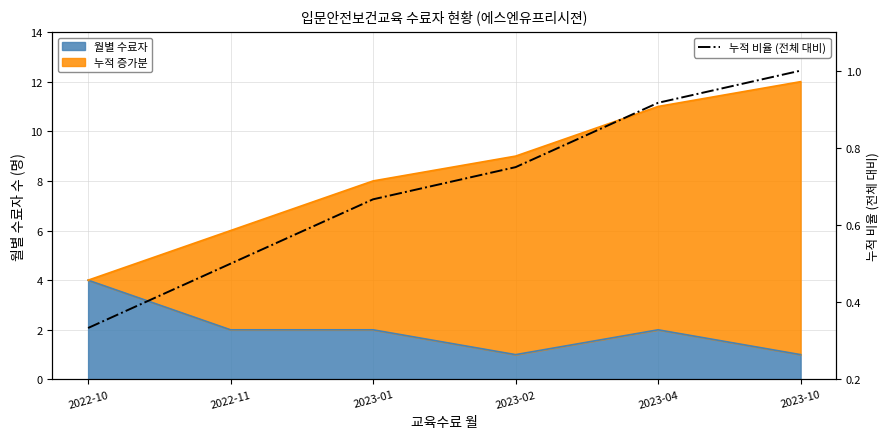

What is the change in value from 2023-02 to 2023-04?

+0.2